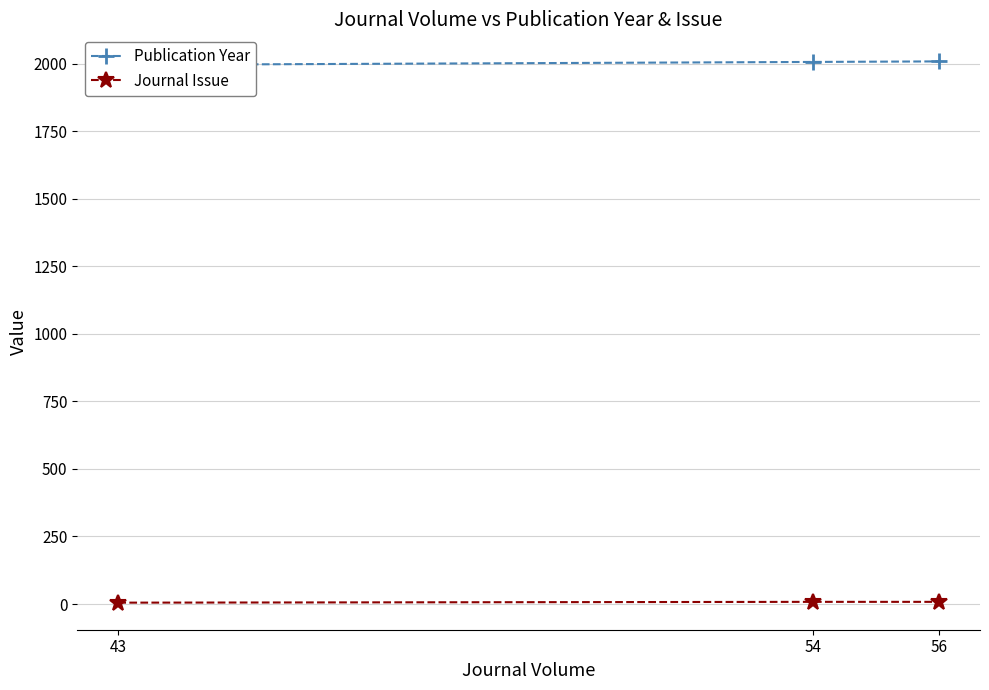

Where is Journal Issue nearest to the value 6?

43